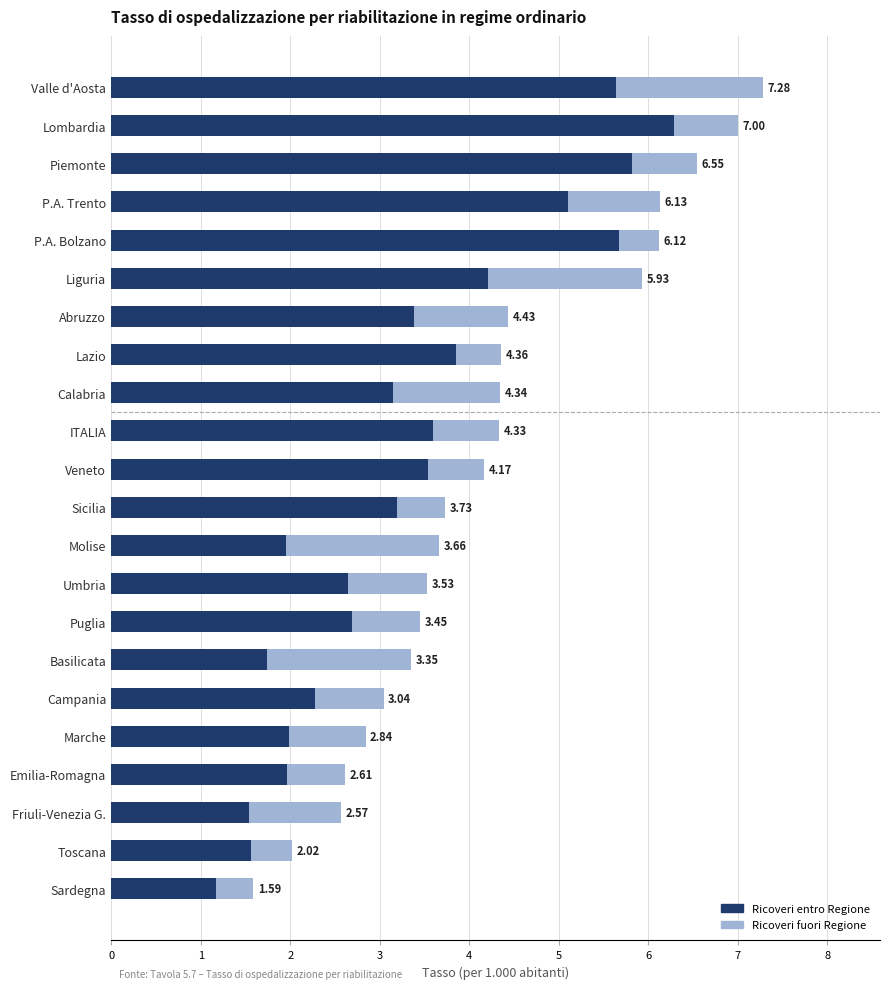

What are all the series names shown in the legend?

Ricoveri entro Regione, Ricoveri fuori Regione